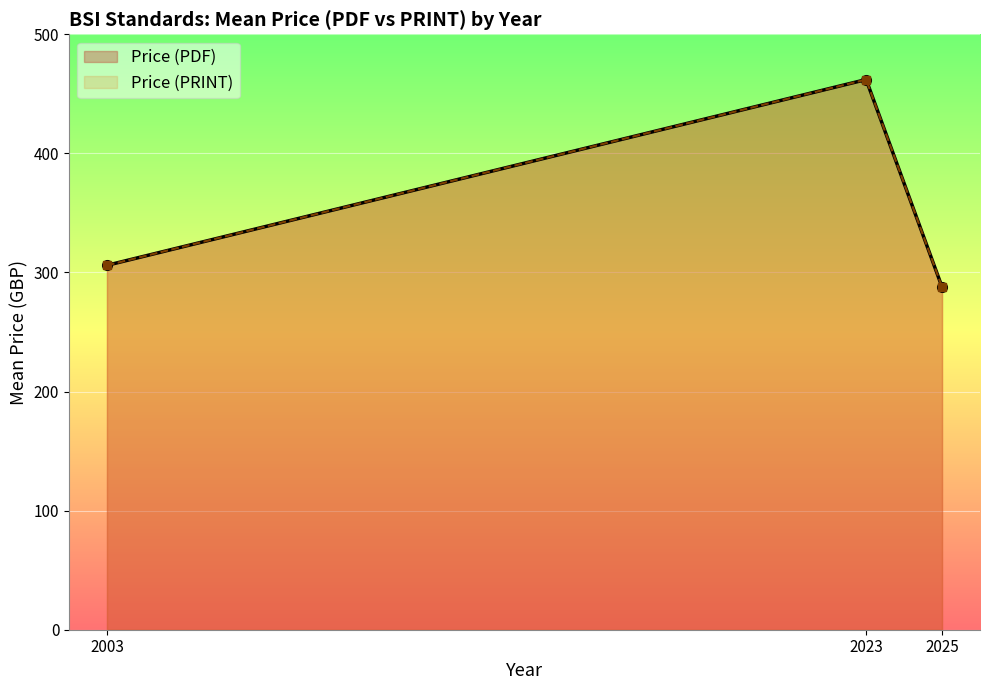

How many lines are shown in the chart?

2